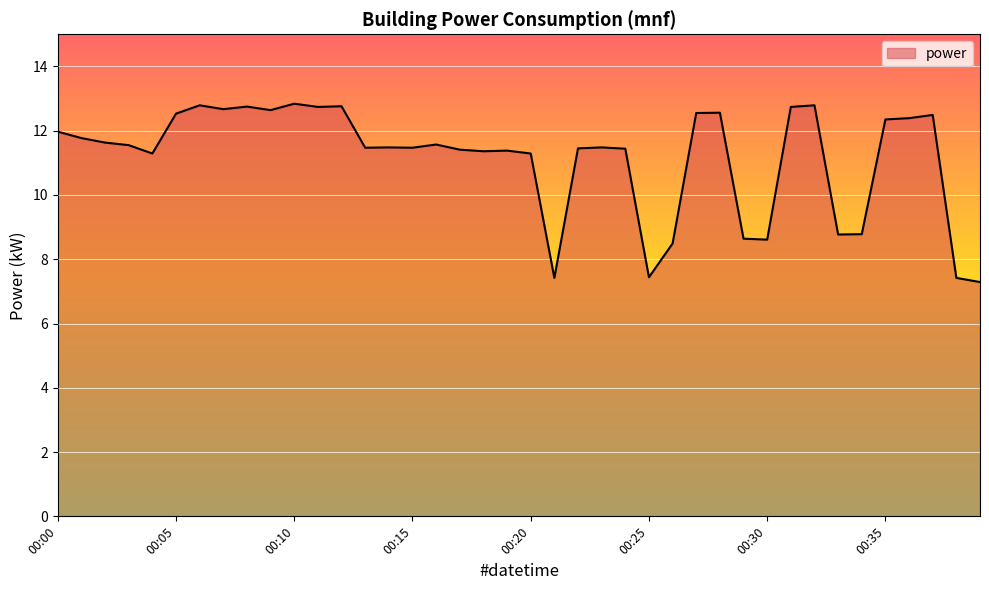

What is the smallest value displayed?

7.3